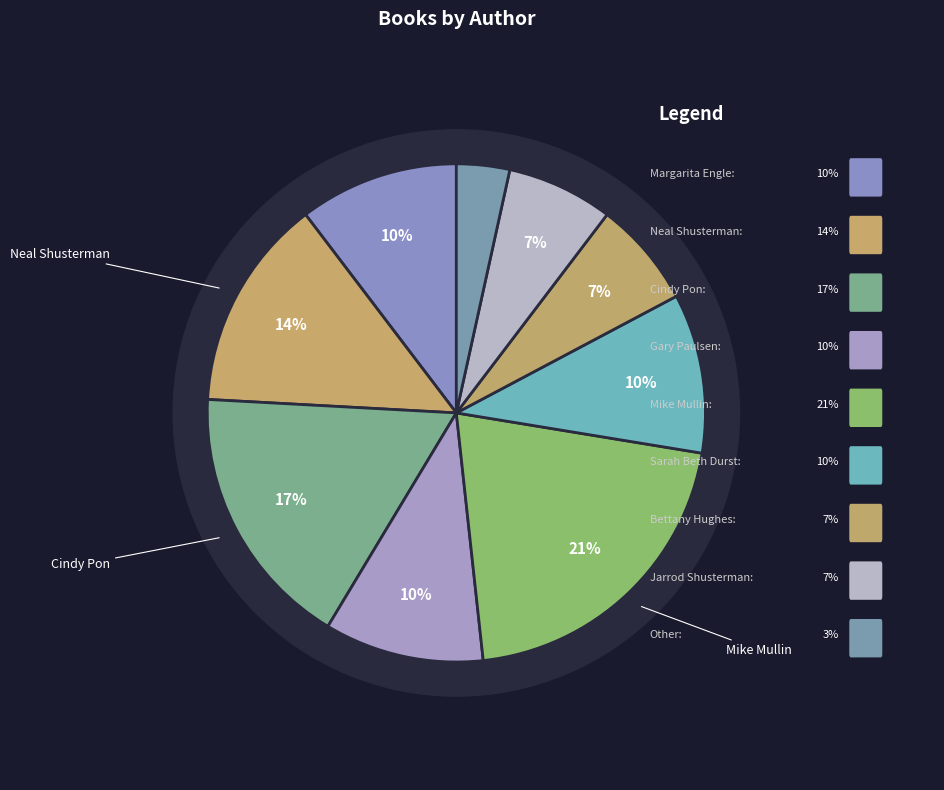

Which category has the biggest portion of the pie?

Mike Mullin